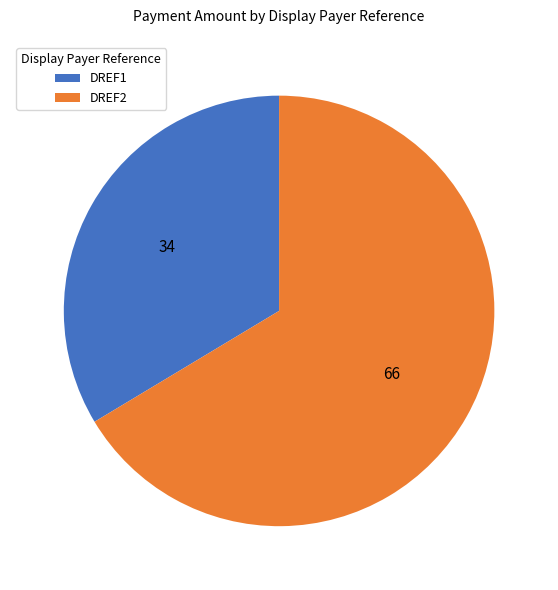

What is the ratio of the value at DREF2 to the value at DREF1?

2.0